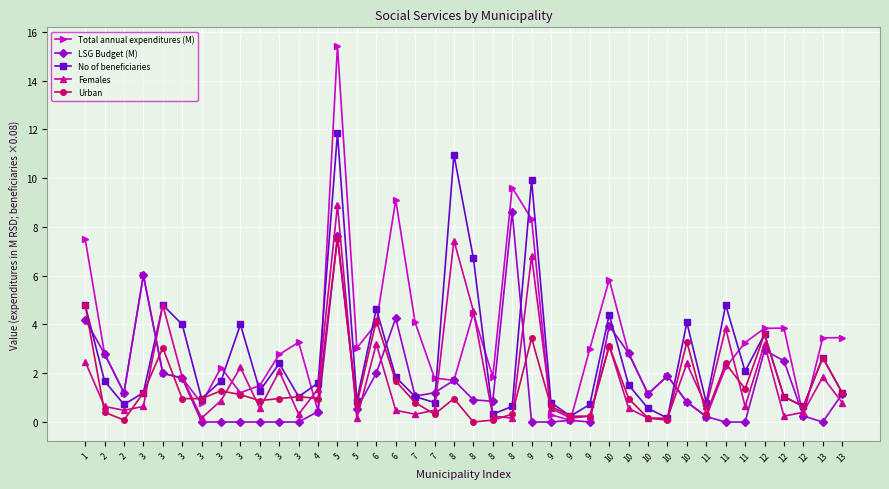

Which category has the lowest value in the Total annual expenditures (M) series?

9